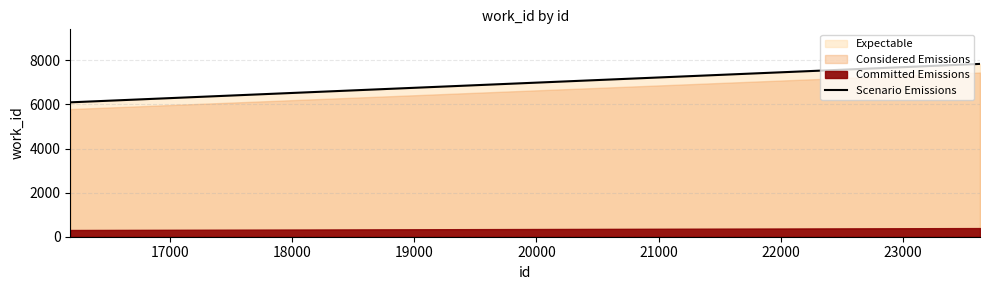

What is the maximum value for Scenario Emissions?

7837